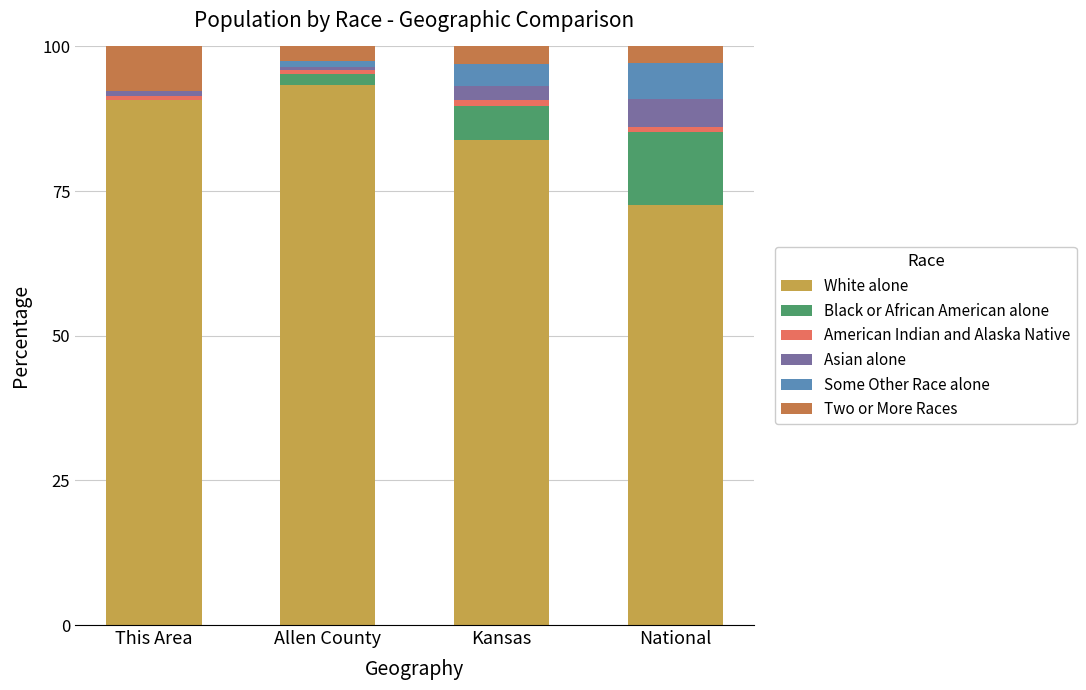

What is the sum of all White alone values?

340.4